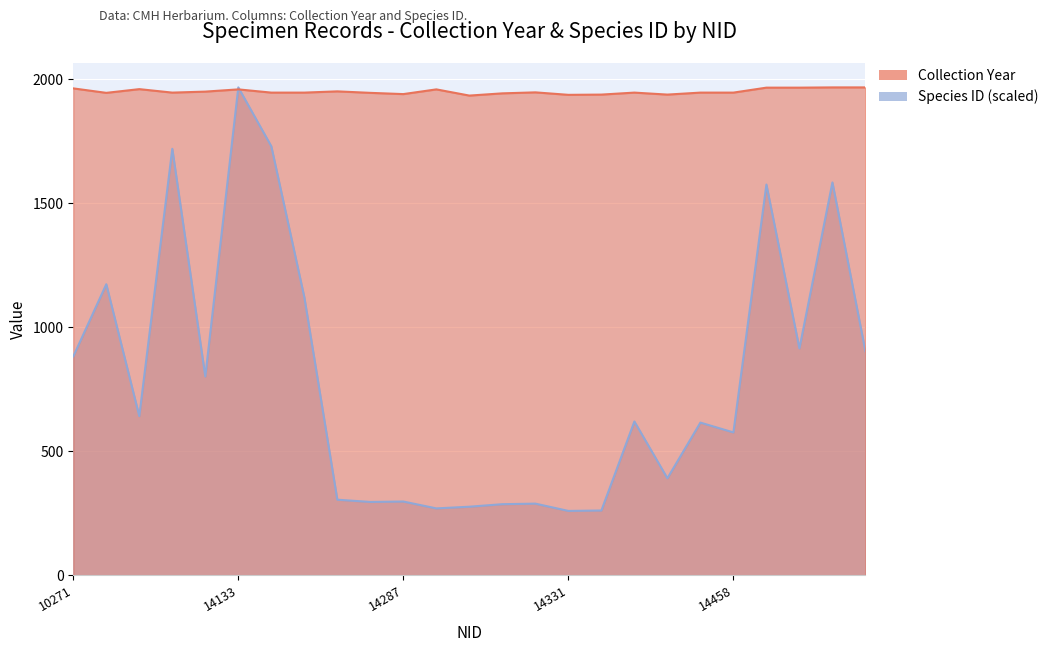

Reading left to right, what are all the values shown in this chart?

Collection Year: 10271=1964.0	11001=1946.0	11101=1961.0	14108=1947.0	14124=1951.0	14133=1960.0	14164=1947.0	14227=1947.0	14255=1952.0	14280=1946.0	14287=1941.0	14302=1960.0	14309=1935.0	14321=1944.0	14324=1948.0	14331=1938.0	14340=1939.0	14345=1947.0	14358=1939.0	14370=1947.0	14458=1947.0	14483=1967.0	14486=1967.0	14490=1968.0	14493=1968.0
Species ID: 10271=883.1	11001=1174.2	11101=642.2	14108=1720.4	14124=802.2	14133=1968.0	14164=1730.6	14227=1122.2	14255=305.3	14280=296.2	14287=297.9	14302=270.2	14309=277.0	14321=287.2	14324=289.5	14331=260.1	14340=261.8	14345=620.8	14358=391.8	14370=616.2	14458=576.7	14483=1576.2	14486=915.3	14490=1584.7	14493=904.0